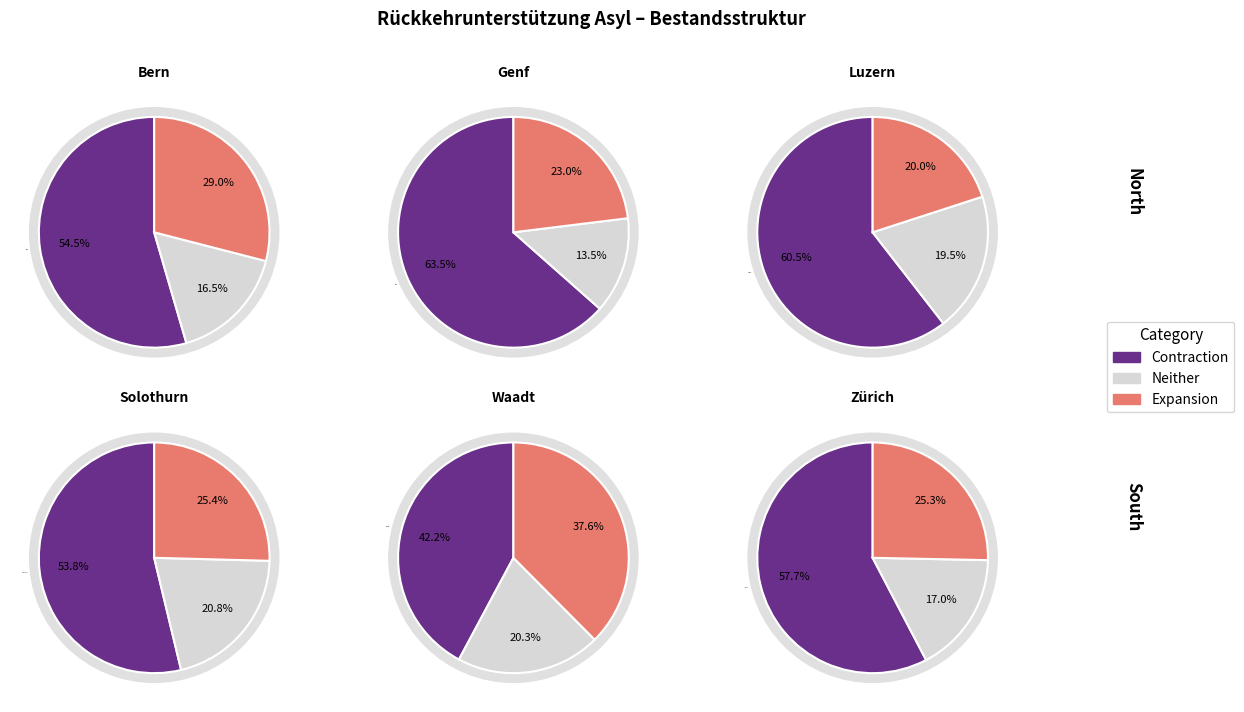

Between Waadt and Bern, which is larger?

Waadt